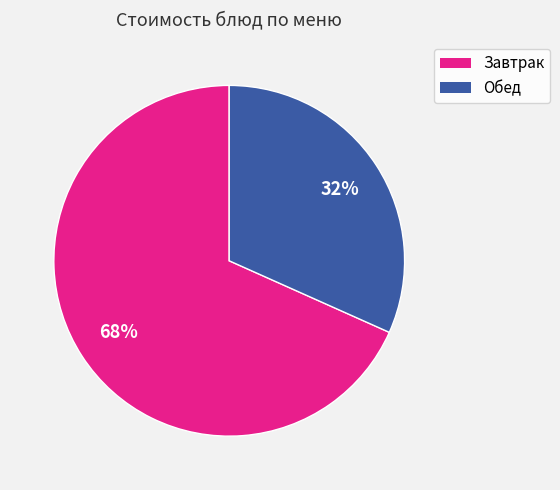

Is there a majority slice in this chart?

Yes